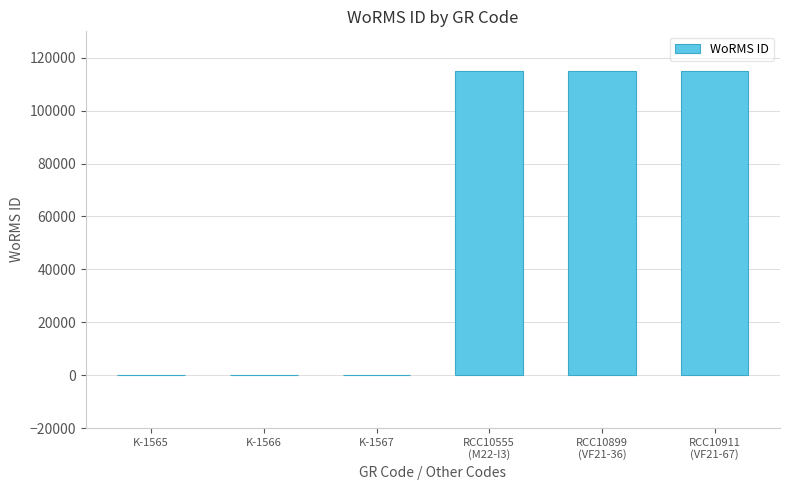

What is the difference between the values at RCC10911
(VF21-67) and K-1565?

115057